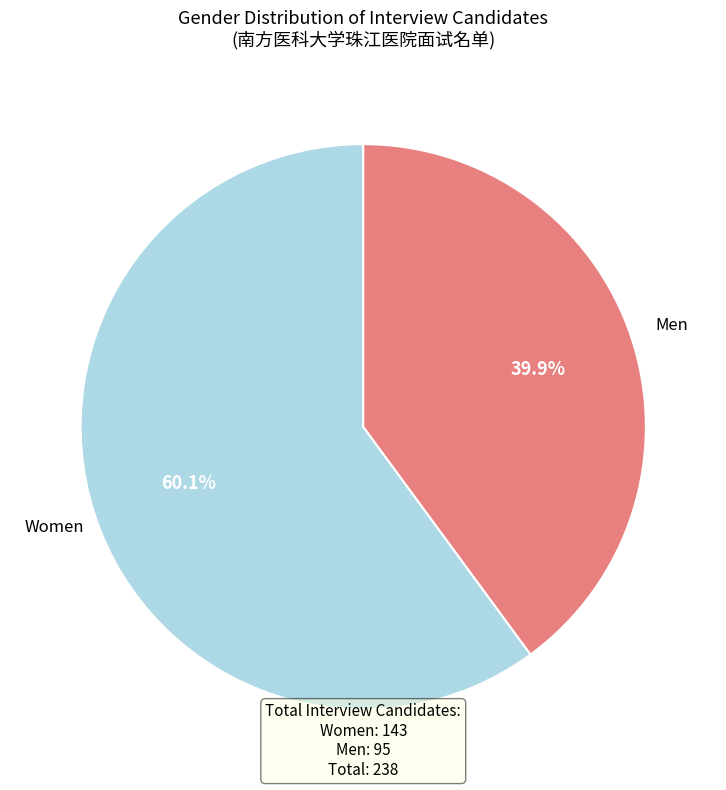

What is the ratio of the value at Women to the value at Men?

1.5